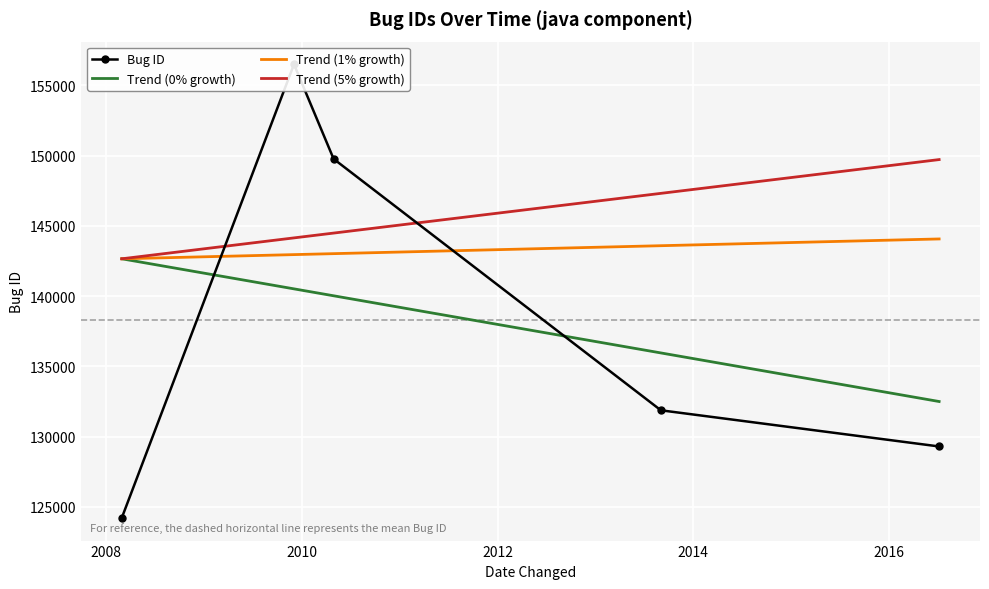

What is the lowest value of the Trend (5% growth) series?

142655.6